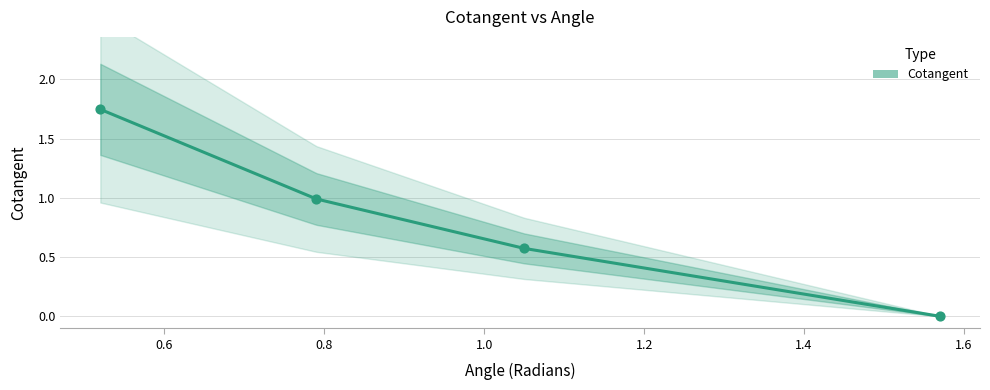

What is the change in value from 0.79 to 1.05?

-0.4